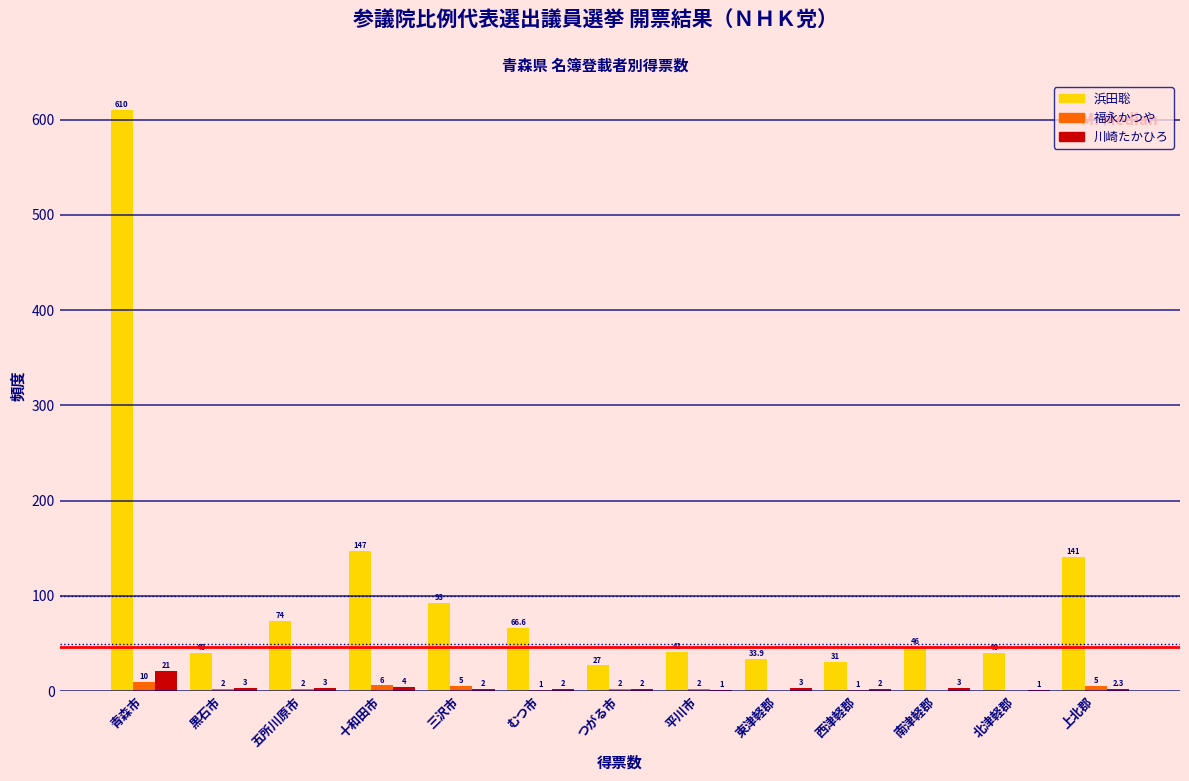

Reading right to left, list all the values displayed in this chart.

浜田聡: 上北郡=141.0	北津軽郡=40.0	南津軽郡=46.0	西津軽郡=31.0	東津軽郡=33.9	平川市=41.0	つがる市=27.0	むつ市=66.6	三沢市=93.0	十和田市=147.0	五所川原市=74.0	黒石市=40.0	青森市=610.0
福永かつや: 上北郡=5.0	北津軽郡=0.0	南津軽郡=0.0	西津軽郡=1.0	東津軽郡=0.0	平川市=2.0	つがる市=2.0	むつ市=1.0	三沢市=5.0	十和田市=6.0	五所川原市=2.0	黒石市=2.0	青森市=10.0
川崎たかひろ: 上北郡=2.3	北津軽郡=1.0	南津軽郡=3.0	西津軽郡=2.0	東津軽郡=3.0	平川市=1.0	つがる市=2.0	むつ市=2.0	三沢市=2.0	十和田市=4.0	五所川原市=3.0	黒石市=3.0	青森市=21.0